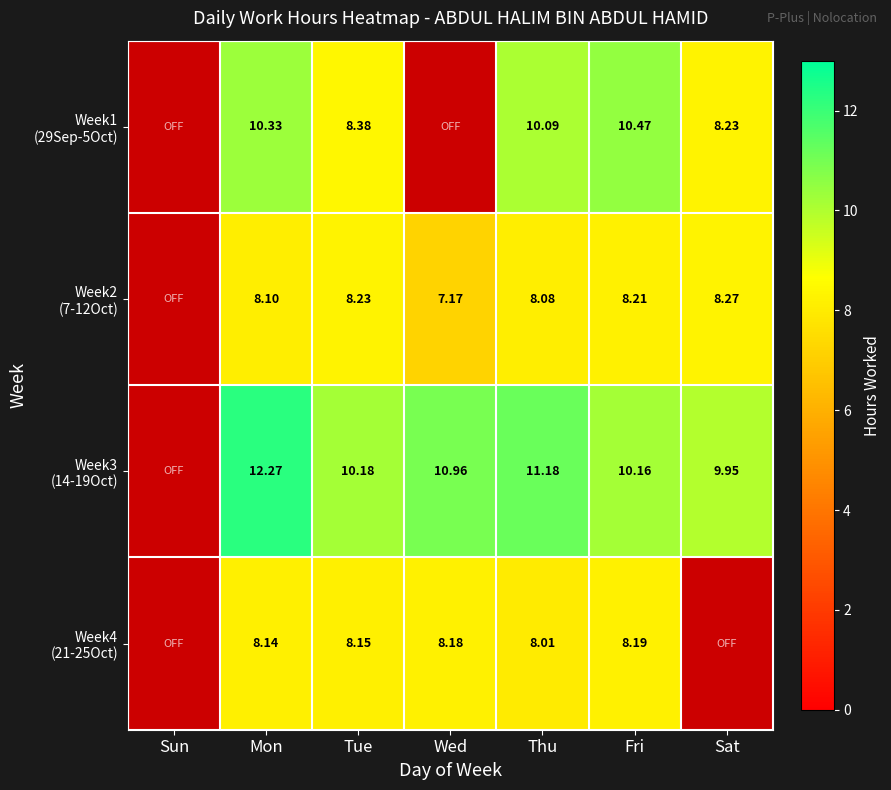

What is the maximum value for Week3 (14-19Oct)?

12.3